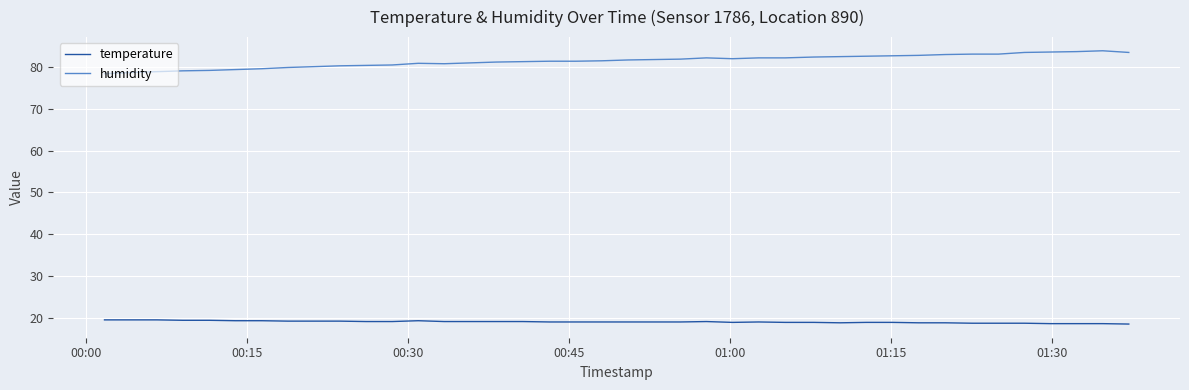

How many temperature values are between 18 and 19?

22